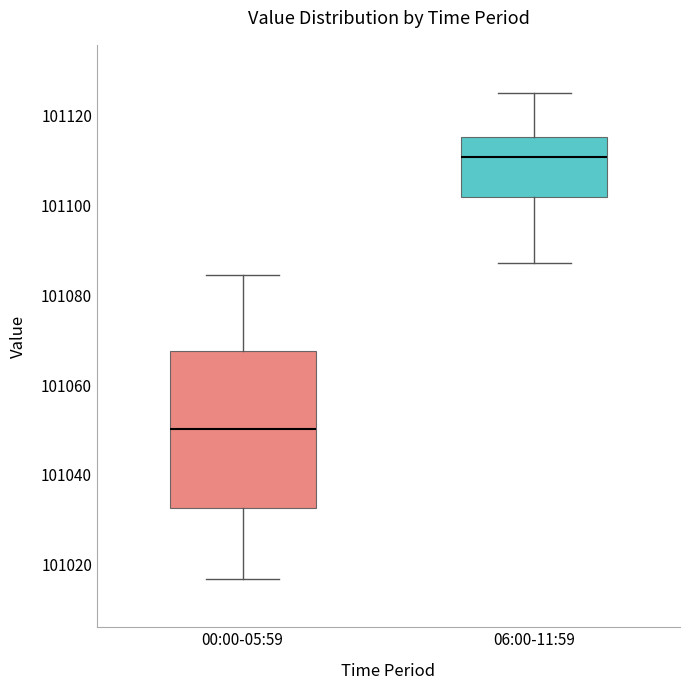

Where is the upper edge of the box for 00:00-05:59 on the y-axis? The values are not printed on the chart, so give them approximately, as read against the axis.

101068